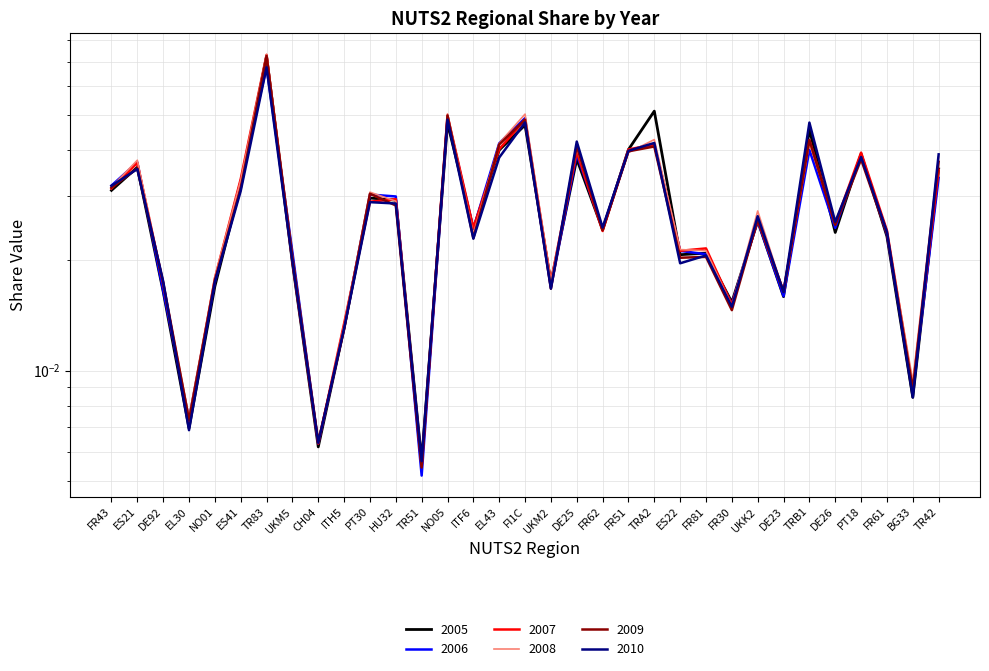

Reading left to right, what are all the values shown in this chart?

2005: 0.0	0.0	0.0	0.0	0.0	0.0	0.1	0.0	0.0	0.0	0.0	0.0	0.0	0.0	0.0	0.0	0.0	0.0	0.0	0.0	0.0	0.1	0.0	0.0	0.0	0.0	0.0	0.0	0.0	0.0	0.0	0.0	0.0
2006: 0.0	0.0	0.0	0.0	0.0	0.0	0.1	0.0	0.0	0.0	0.0	0.0	0.0	0.0	0.0	0.0	0.0	0.0	0.0	0.0	0.0	0.0	0.0	0.0	0.0	0.0	0.0	0.0	0.0	0.0	0.0	0.0	0.0
2007: 0.0	0.0	0.0	0.0	0.0	0.0	0.1	0.0	0.0	0.0	0.0	0.0	0.0	0.0	0.0	0.0	0.0	0.0	0.0	0.0	0.0	0.0	0.0	0.0	0.0	0.0	0.0	0.0	0.0	0.0	0.0	0.0	0.0
2008: 0.0	0.0	0.0	0.0	0.0	0.0	0.1	0.0	0.0	0.0	0.0	0.0	0.0	0.1	0.0	0.0	0.1	0.0	0.0	0.0	0.0	0.0	0.0	0.0	0.0	0.0	0.0	0.0	0.0	0.0	0.0	0.0	0.0
2009: 0.0	0.0	0.0	0.0	0.0	0.0	0.1	0.0	0.0	0.0	0.0	0.0	0.0	0.0	0.0	0.0	0.0	0.0	0.0	0.0	0.0	0.0	0.0	0.0	0.0	0.0	0.0	0.0	0.0	0.0	0.0	0.0	0.0
2010: 0.0	0.0	0.0	0.0	0.0	0.0	0.1	0.0	0.0	0.0	0.0	0.0	0.0	0.0	0.0	0.0	0.0	0.0	0.0	0.0	0.0	0.0	0.0	0.0	0.0	0.0	0.0	0.0	0.0	0.0	0.0	0.0	0.0